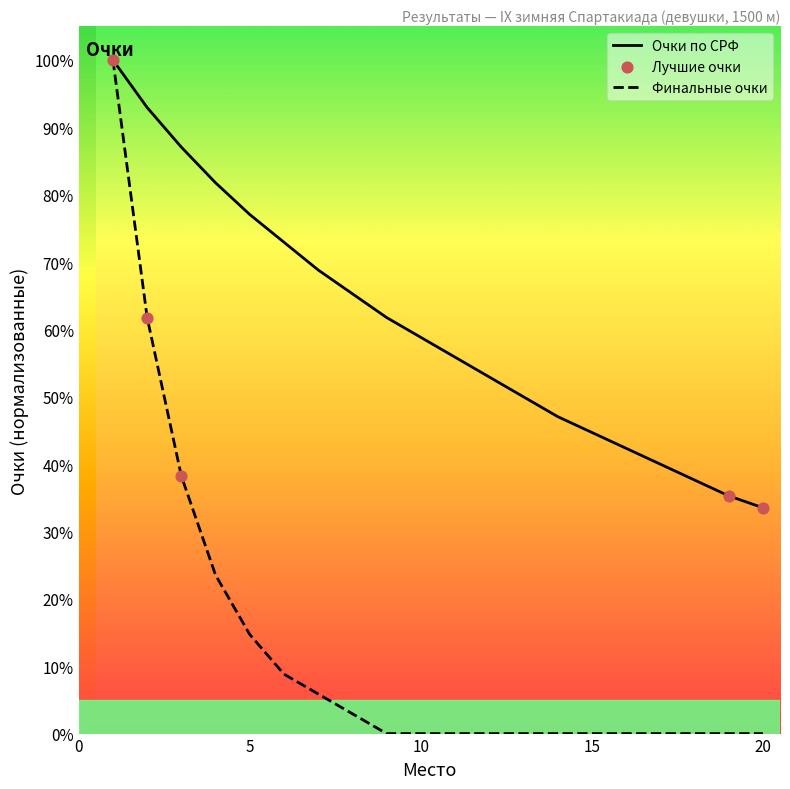

At how many categories does at least one series exceed 33?

20